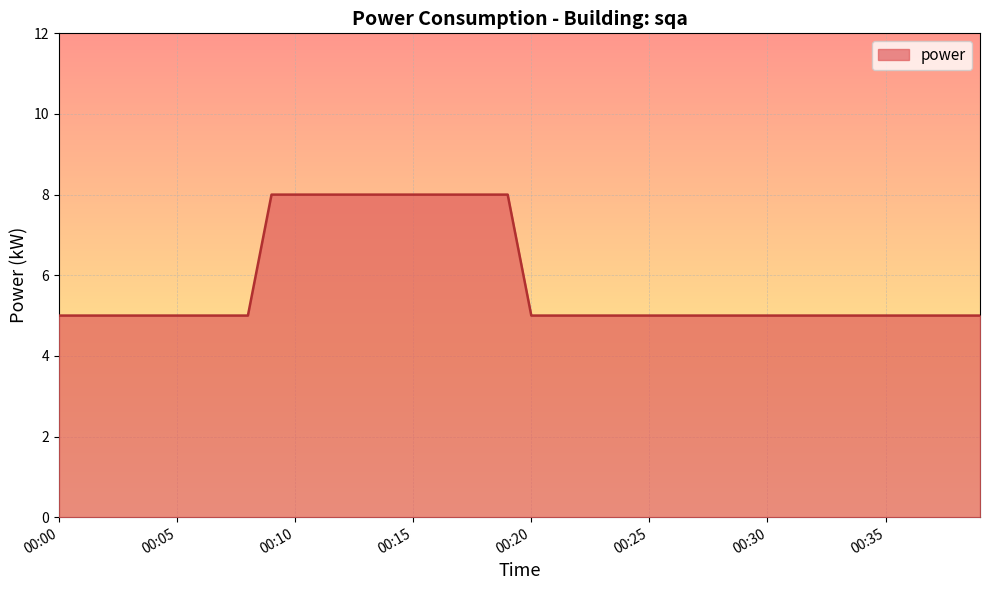

What is the smallest value displayed?

5